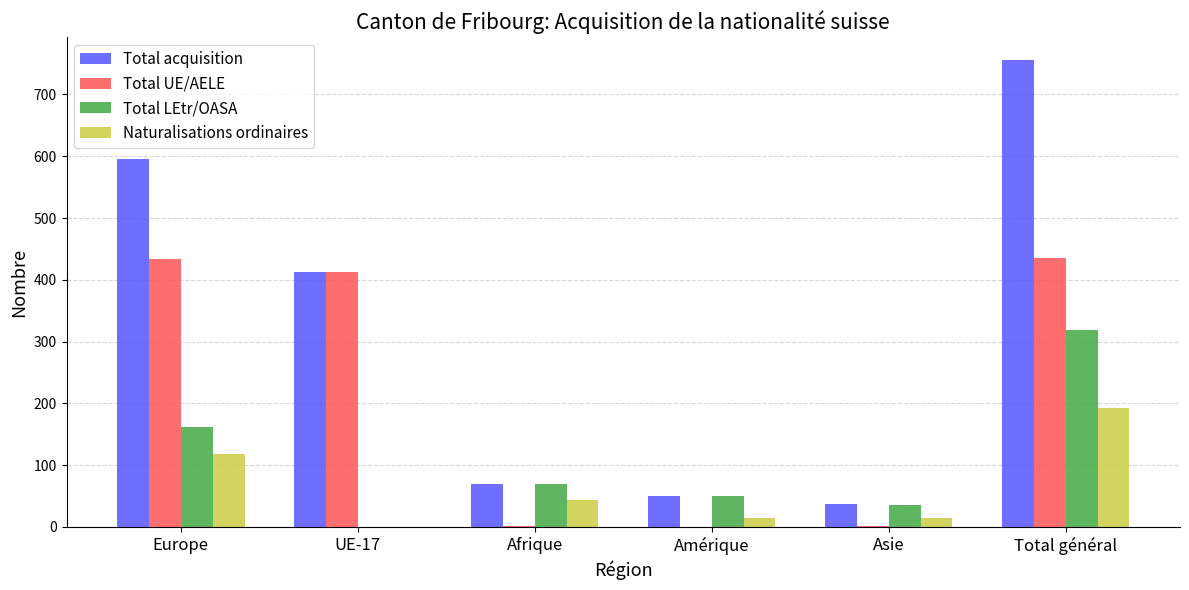

Which series has the largest total across all categories?

Total acquisition